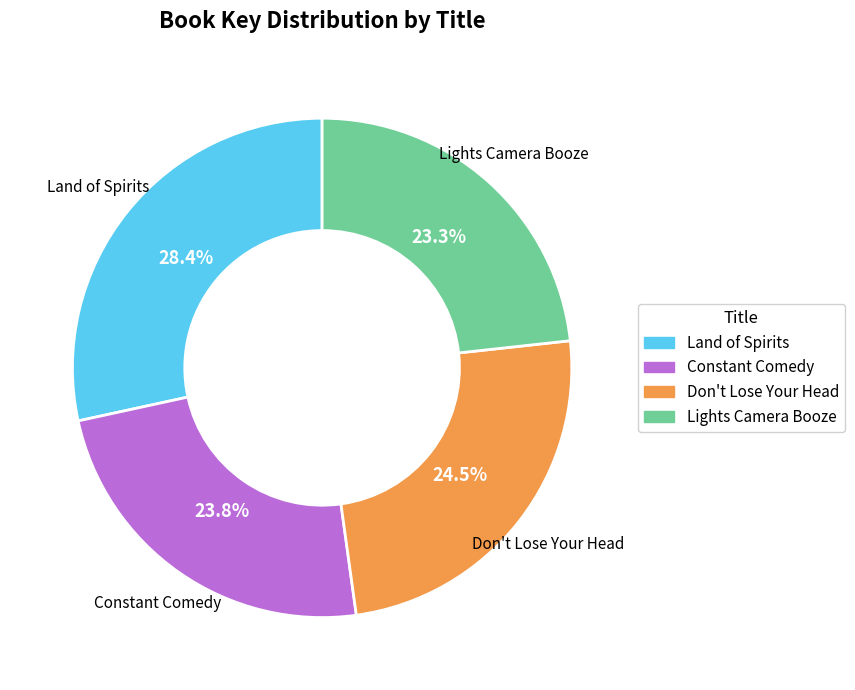

What percentage do Lights Camera Booze and Land of Spirits together represent?

51.7%